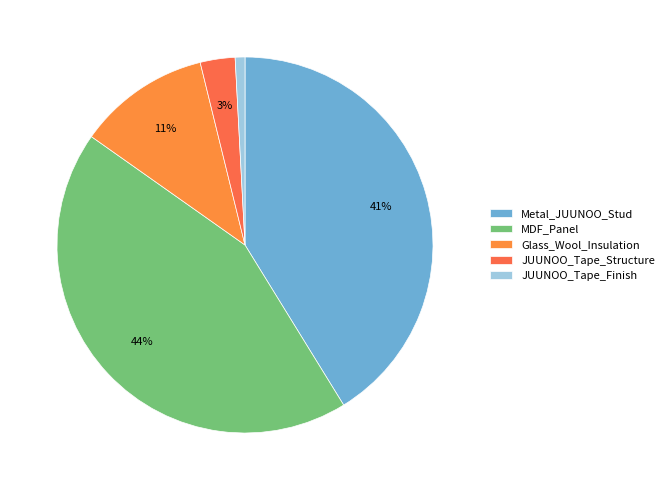

To the nearest percent, what portion does JUUNOO_Tape_Structure represent?

3%